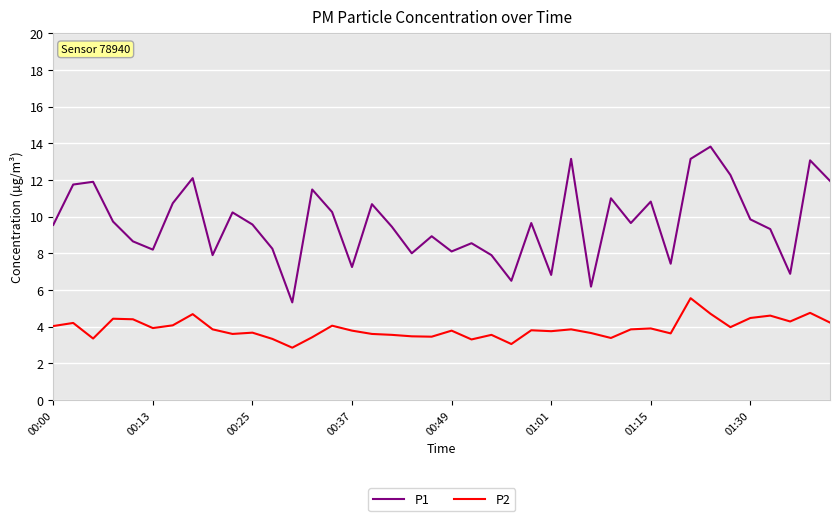

Which series has the widest spread of values?

P1